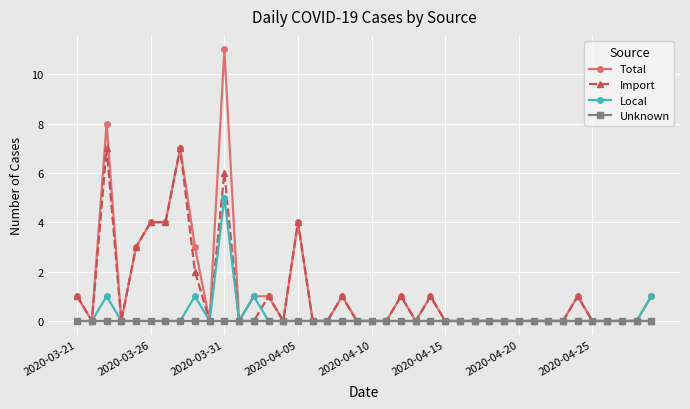

Which series has the widest spread of values?

Total